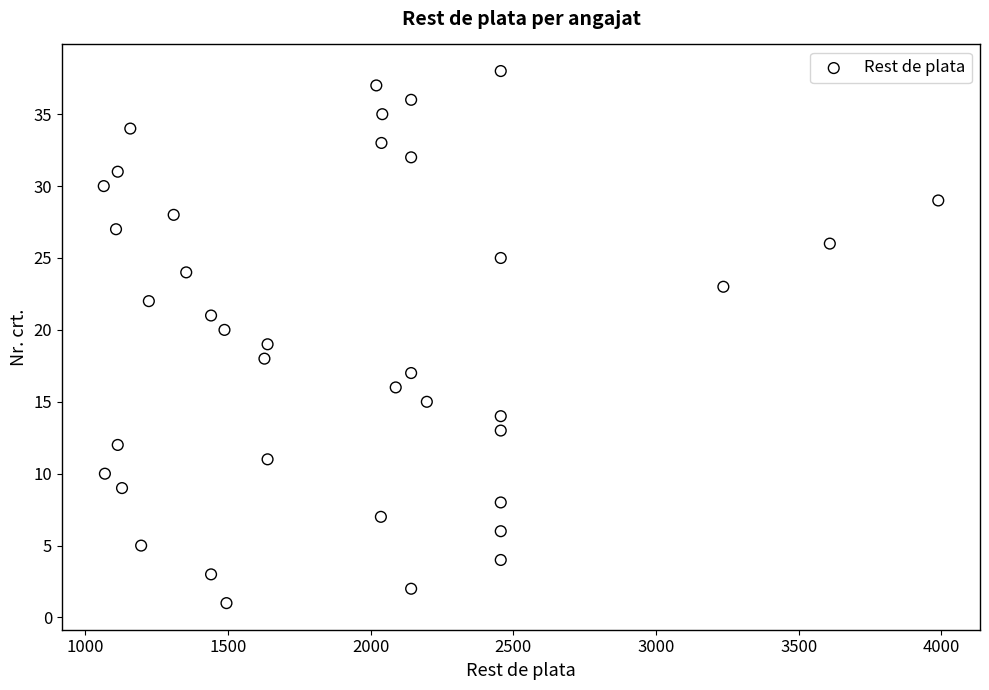

What is the range of X values (max minus min)?

2924